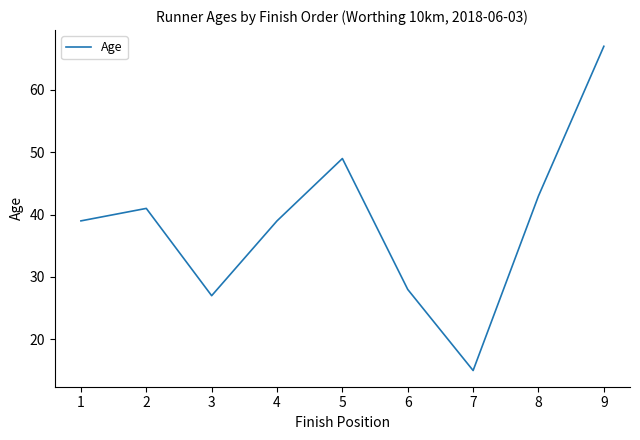

What is the sum of all values?

348